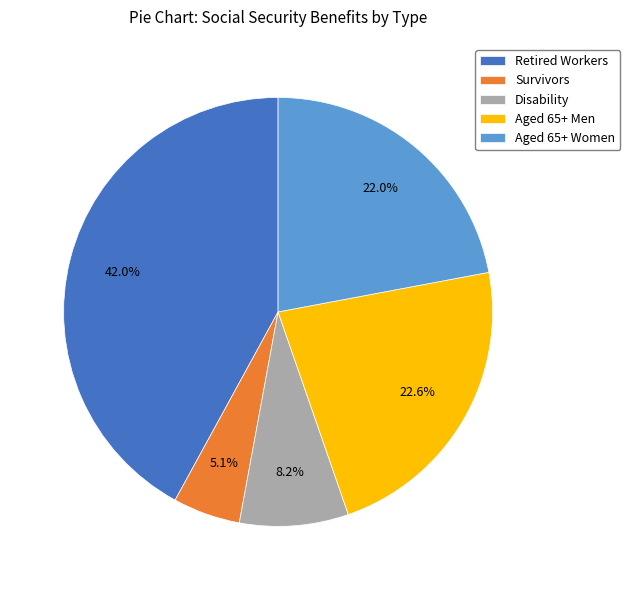

Does Disability represent more than half of the total?

No